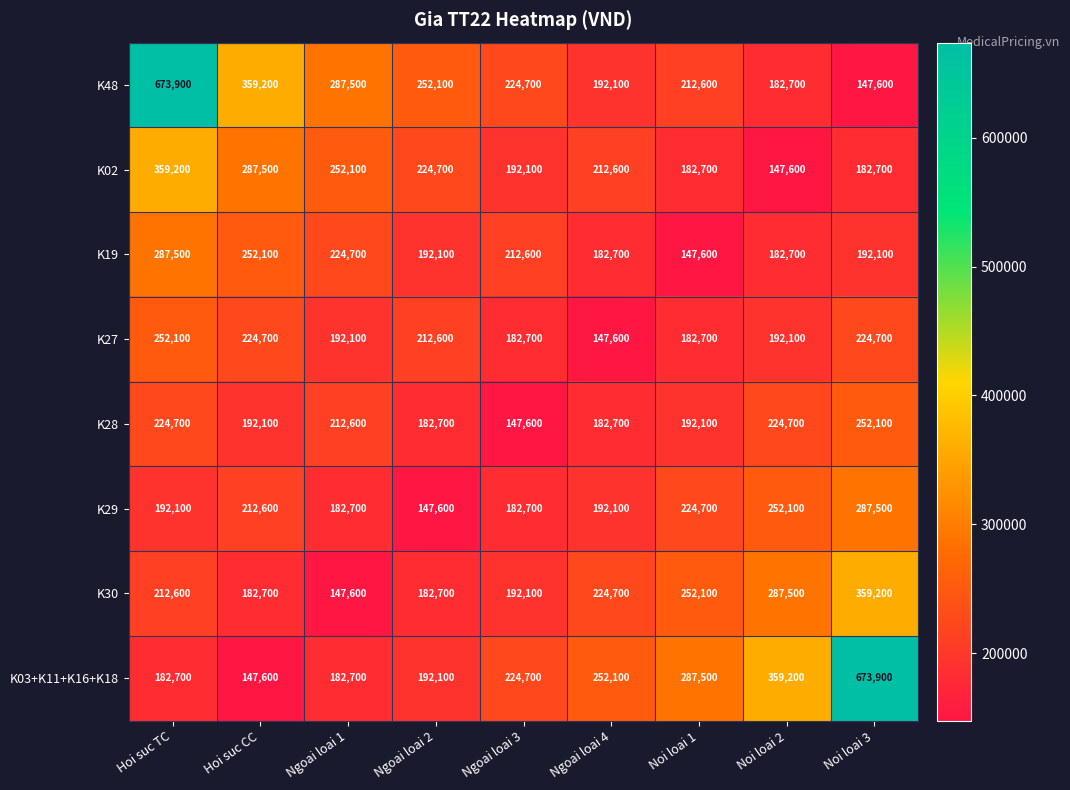

What value does the K30 series have at Ngoai loai 3, to the nearest 10?

192100